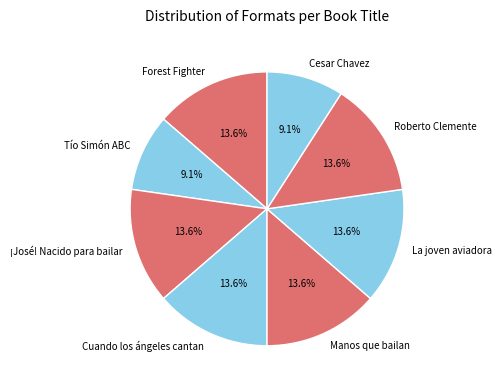

The La joven aviadora slice represents 14% of the pie. True or false?

True